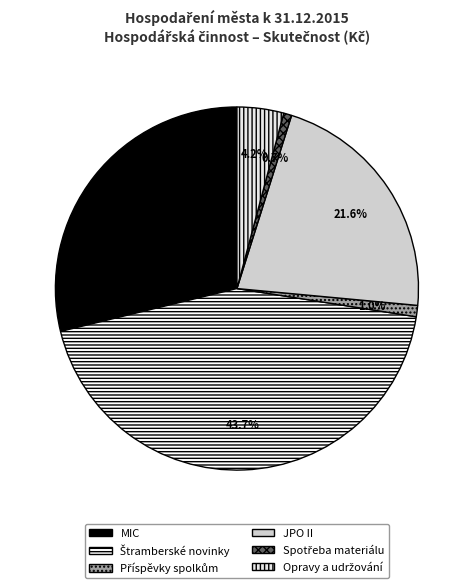

Which slice is the largest?

Štramberské novinky